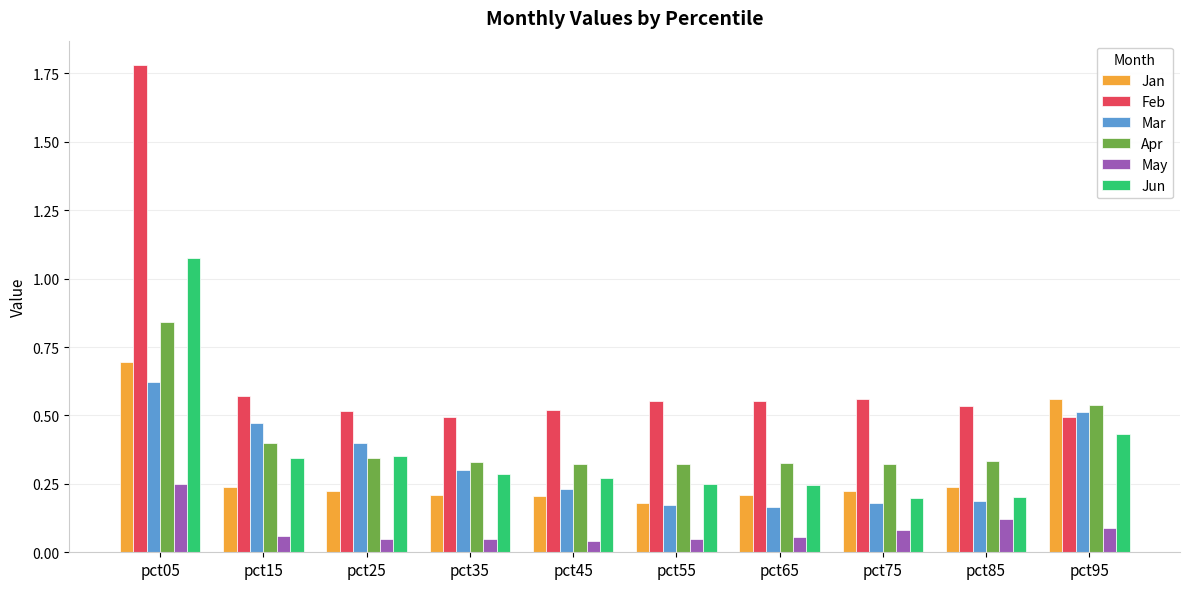

Which series changed the most between pct15 and pct95?

Jan